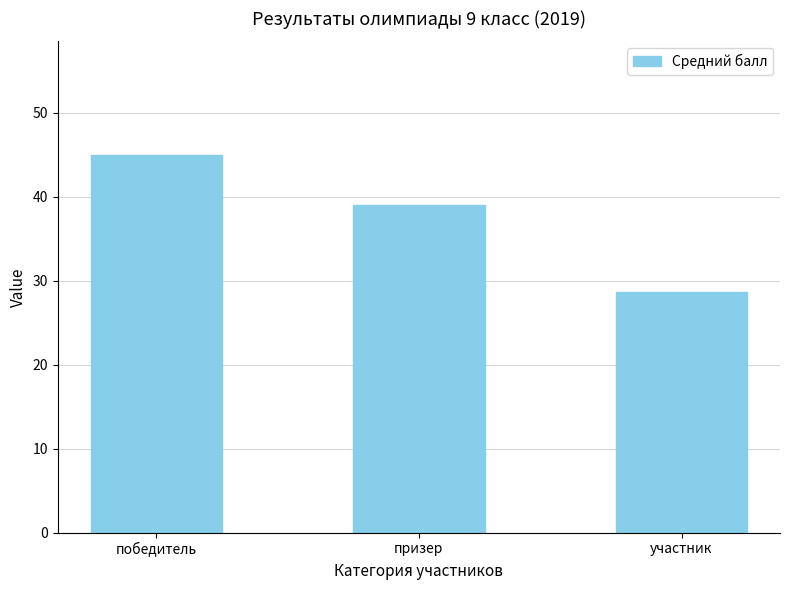

Is it true that the value at призер is 63.6?

False